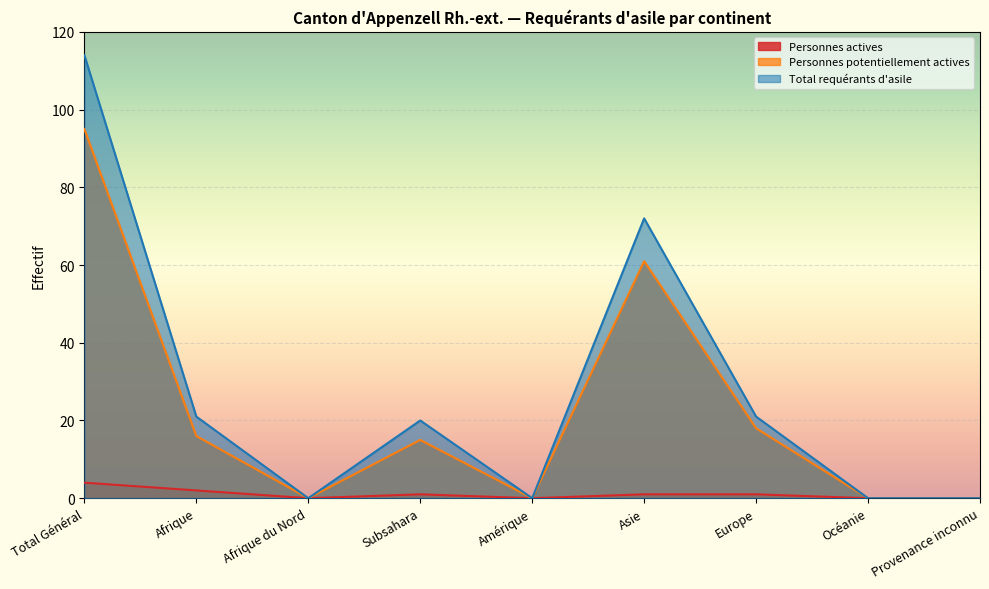

The value of Personnes potentiellement actives at Amérique is 0. True or false?

True